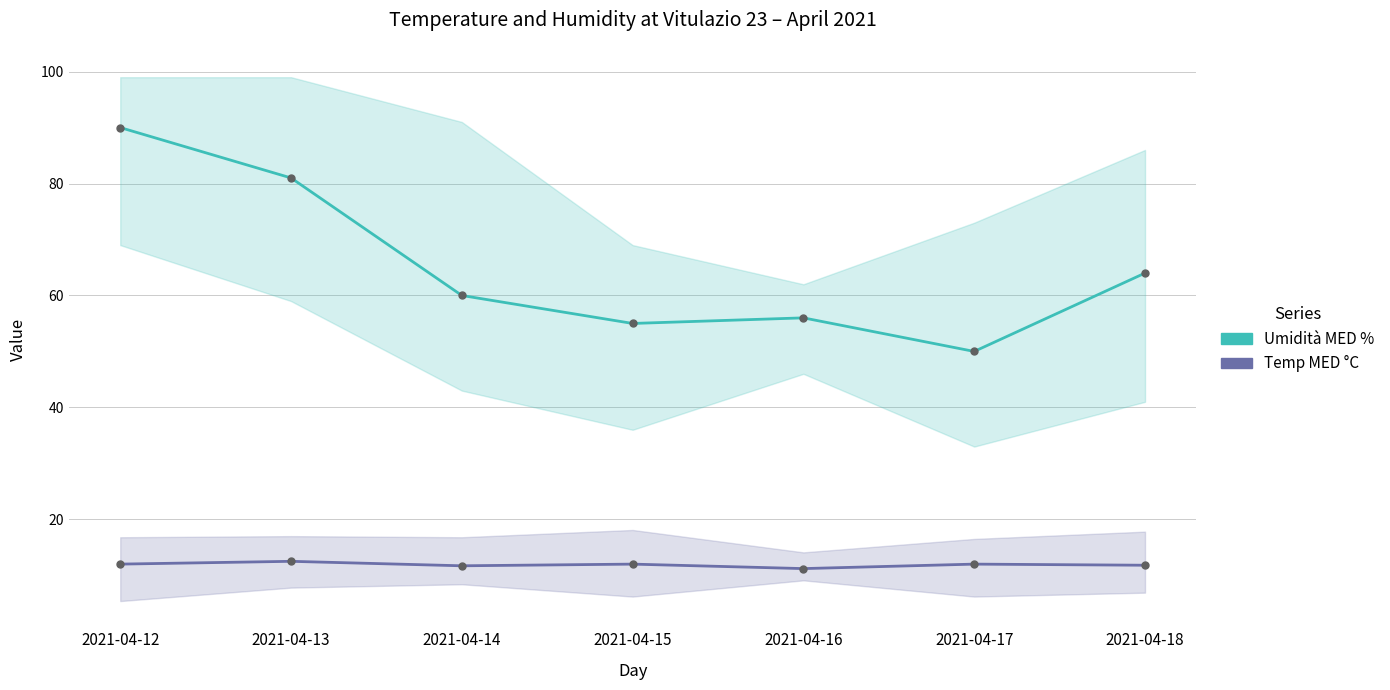

List the labels in order of Umidità MED % value, smallest first.

2021-04-17, 2021-04-15, 2021-04-16, 2021-04-14, 2021-04-18, 2021-04-13, 2021-04-12